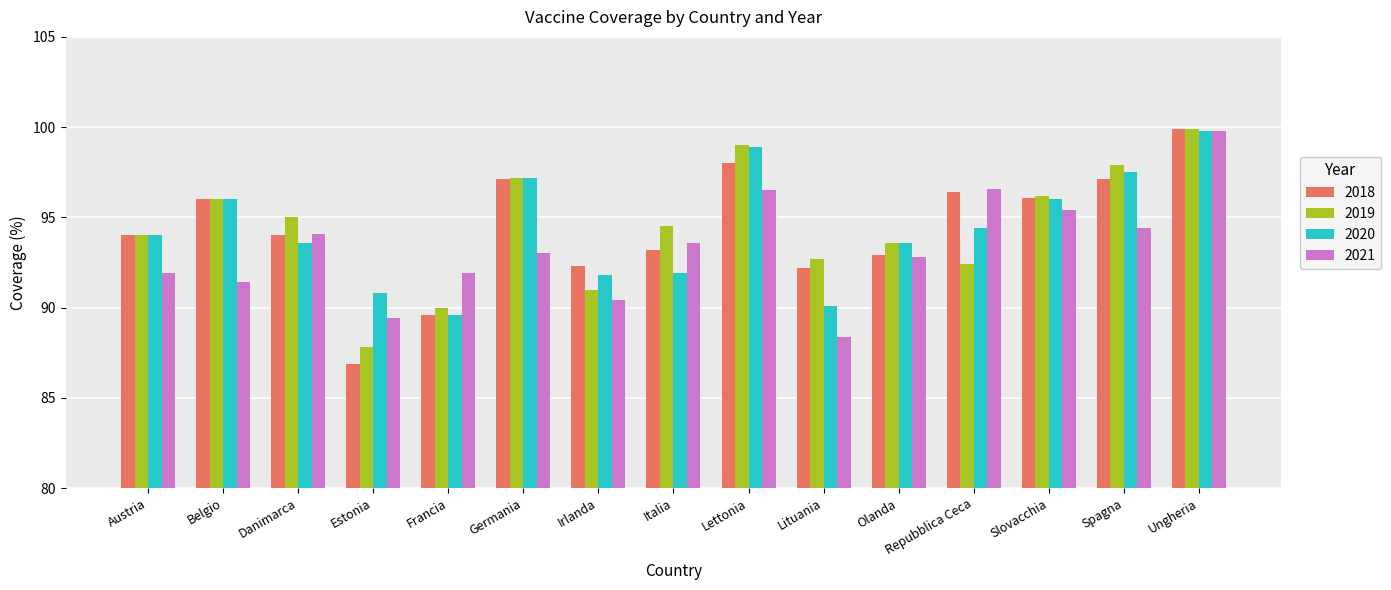

Is the value of 2021 at Olanda greater than the value of 2019 at Germania?

No